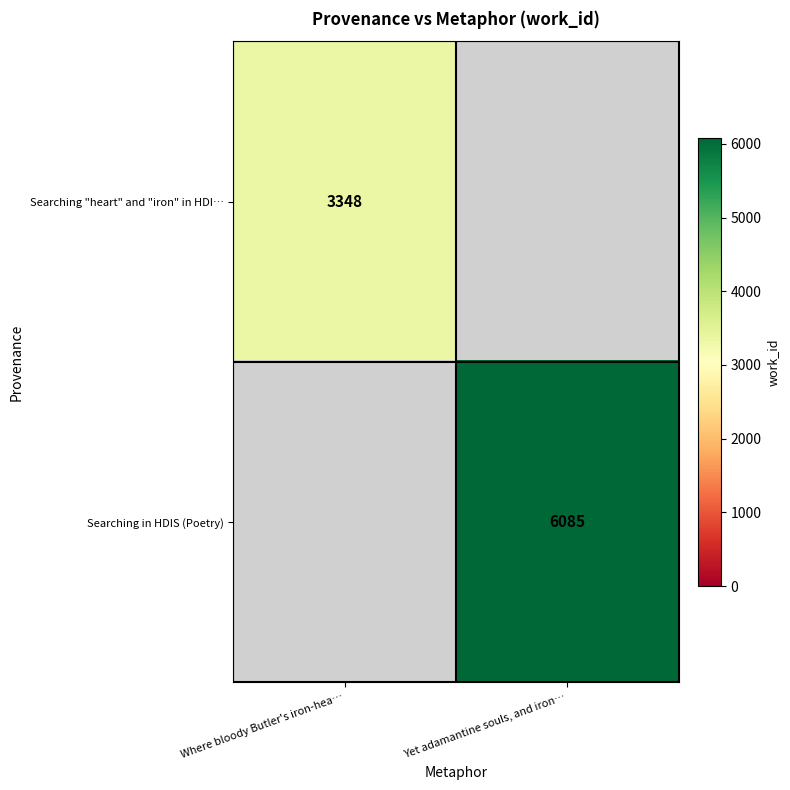

At how many categories does at least one series exceed 5212?

1